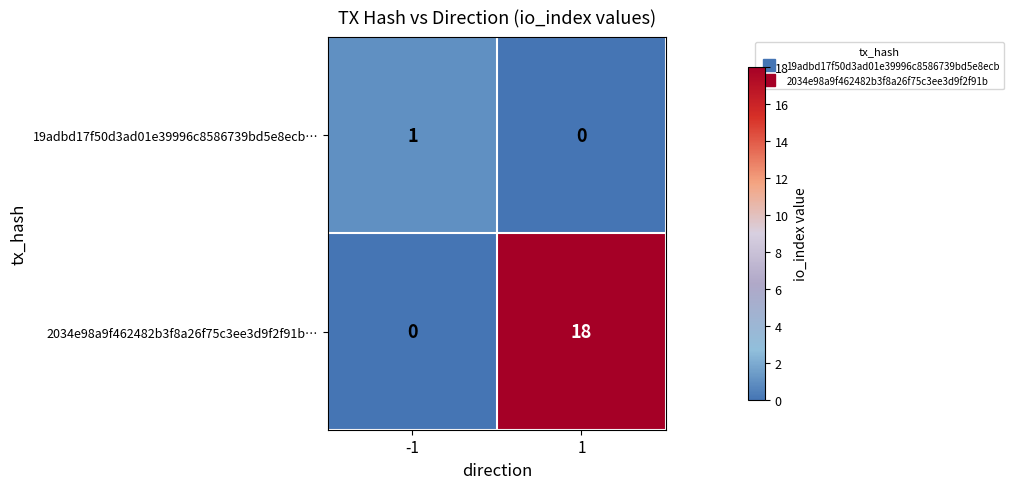

How many data points does each series have?

2